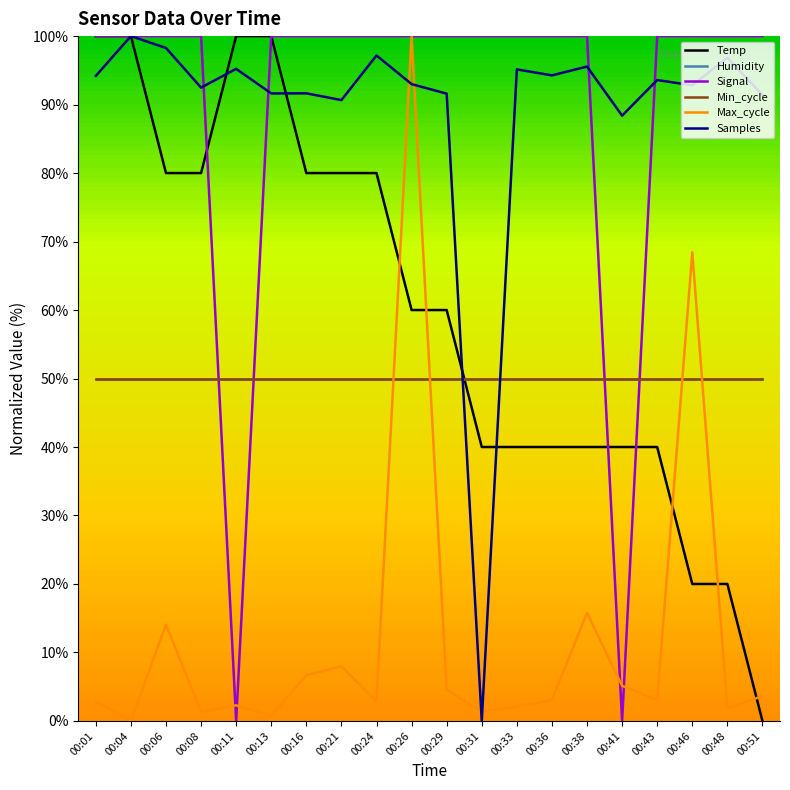

What is the sum of all Temp values?

1200.0